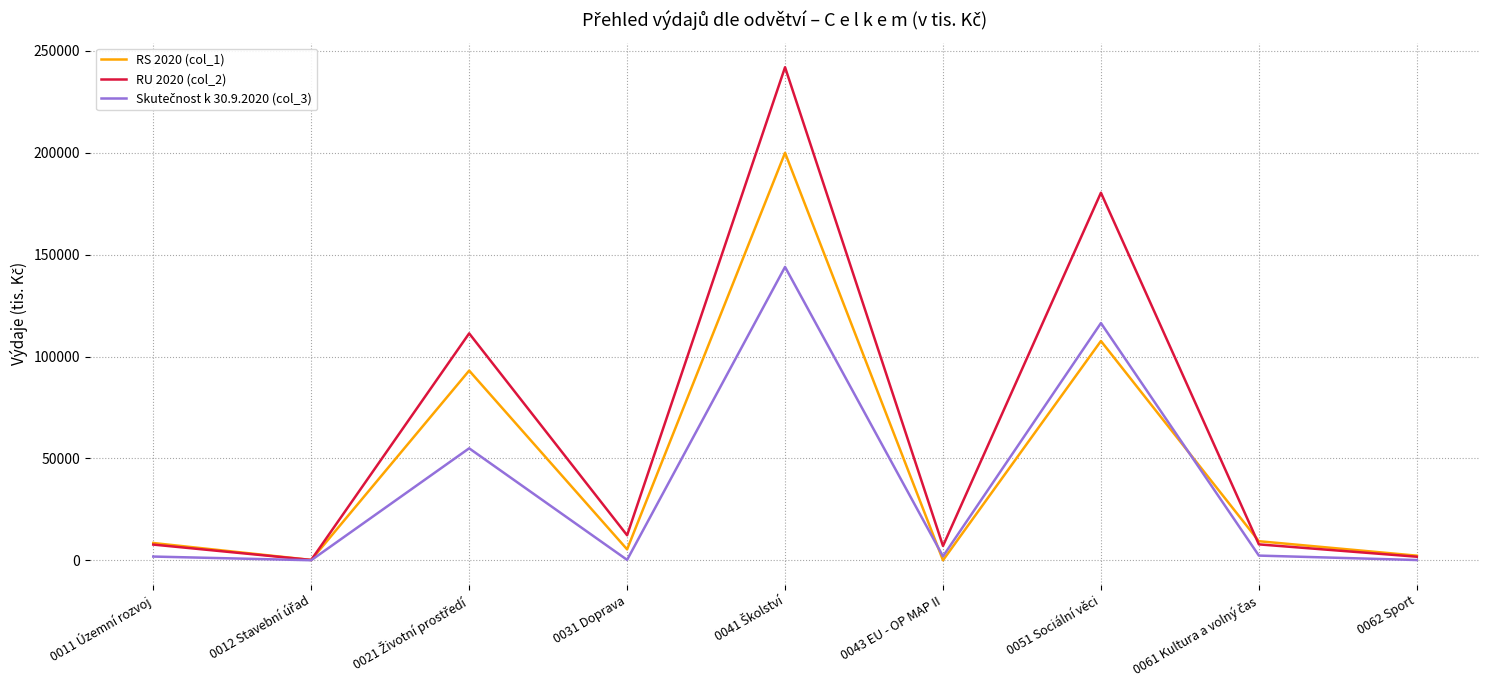

Which series has the widest spread of values?

RU 2020 (col_2)